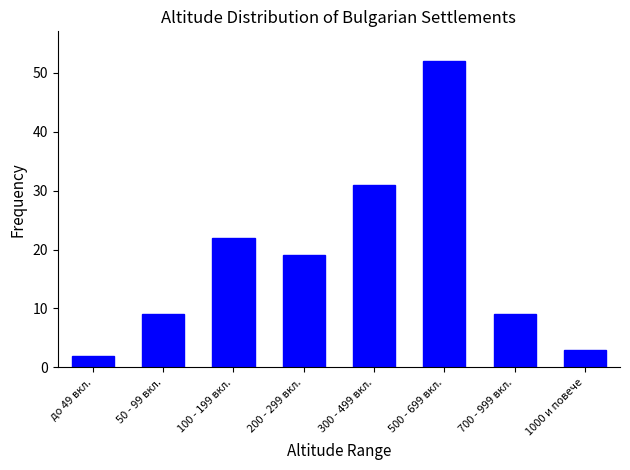

Reading left to right, what are all the values shown in this chart?

2	9	22	19	31	52	9	3